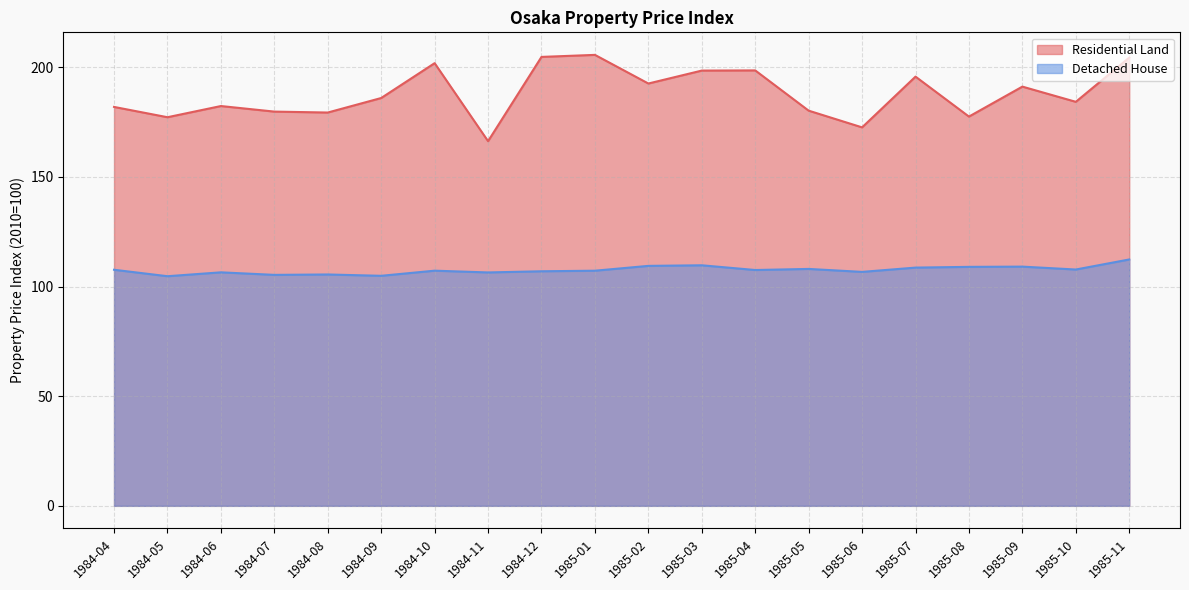

Is the value of Residential Land at 1984-12 greater than the value of Detached House at 1984-06?

Yes